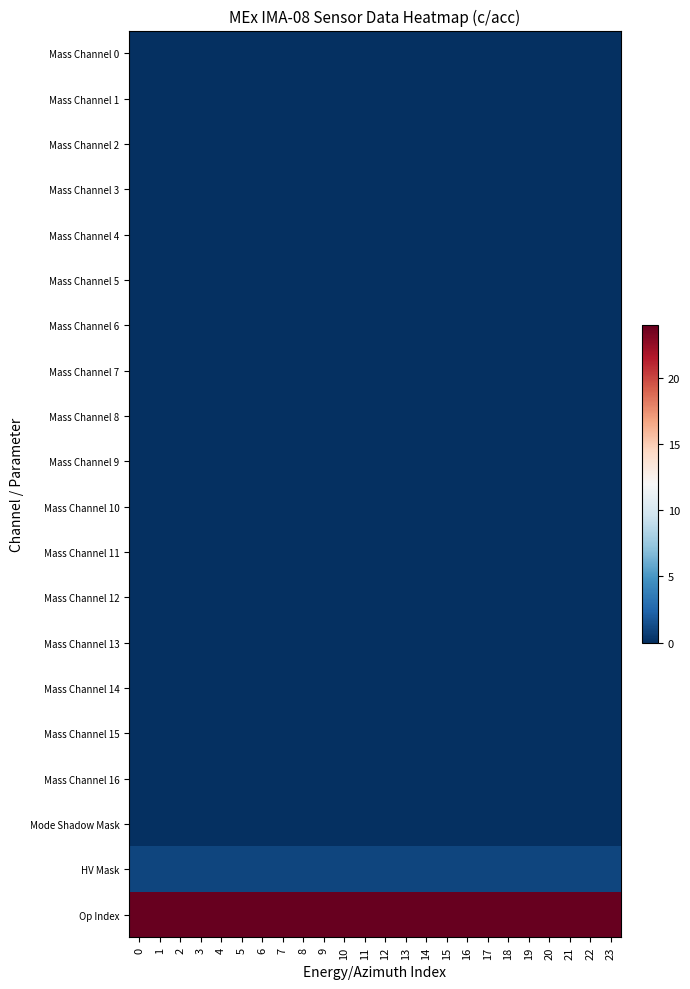

Between 17 and 15, which is larger?

17